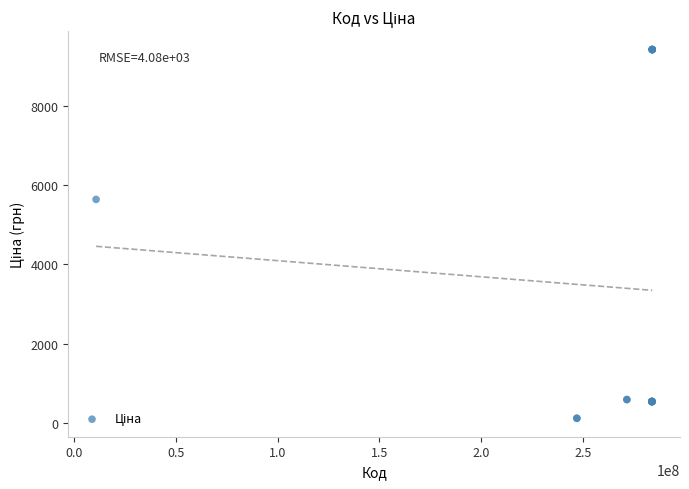

What Y value in the scatter plot is closest to 4765?

5636.0